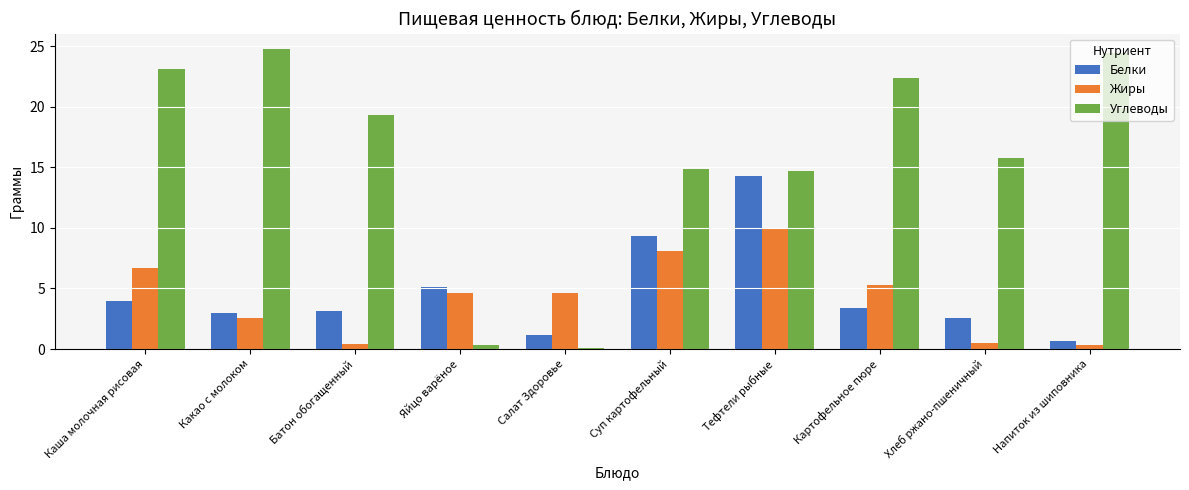

Which series changed the most between Картофельное пюре and Хлеб ржано-пшеничный?

Углеводы